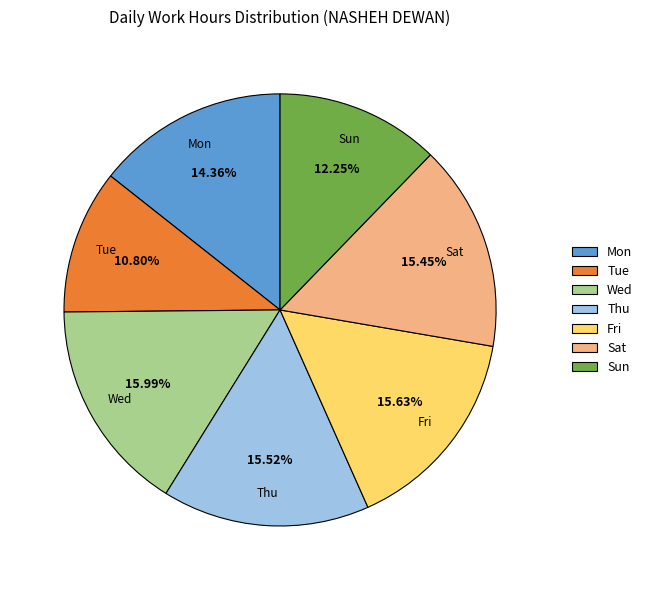

Which has a higher value, Tue or Thu?

Thu